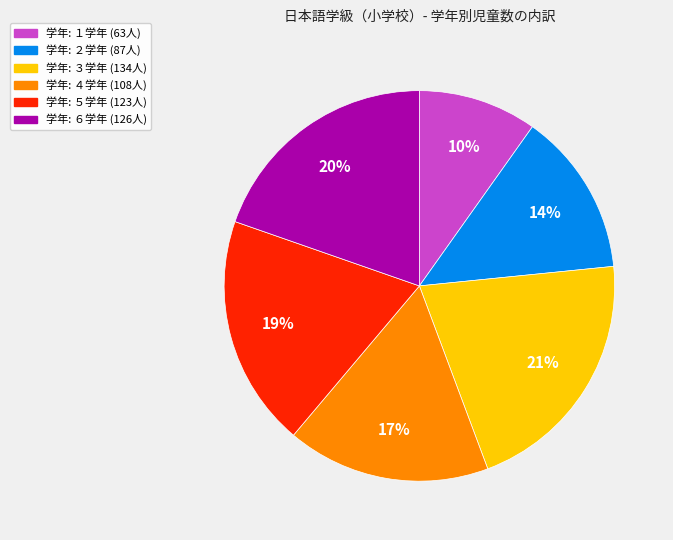

To the nearest percent, what is the difference between the largest and smallest slice percentages?

11%